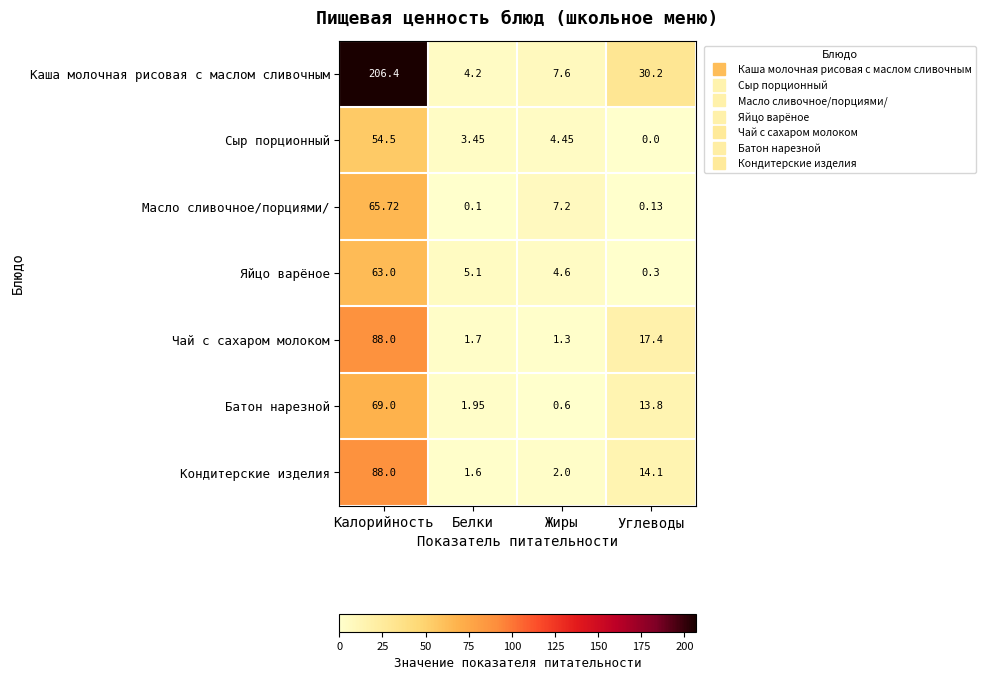

Is the value of Батон нарезной at Углеводы greater than the value of Масло сливочное/порциями/ at Калорийность?

No